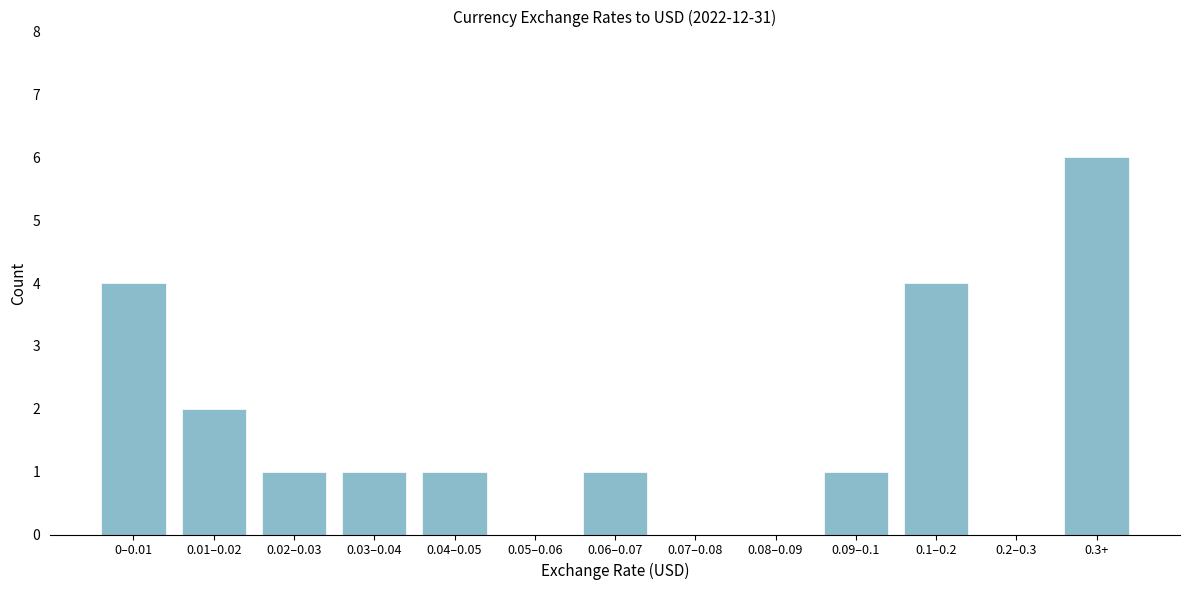

Reading left to right, extract all data points from this chart.

0–0.01=4	0.01–0.02=2	0.02–0.03=1	0.03–0.04=1	0.04–0.05=1	0.05–0.06=0	0.06–0.07=1	0.07–0.08=0	0.08–0.09=0	0.09–0.1=1	0.1–0.2=4	0.2–0.3=0	0.3+=6